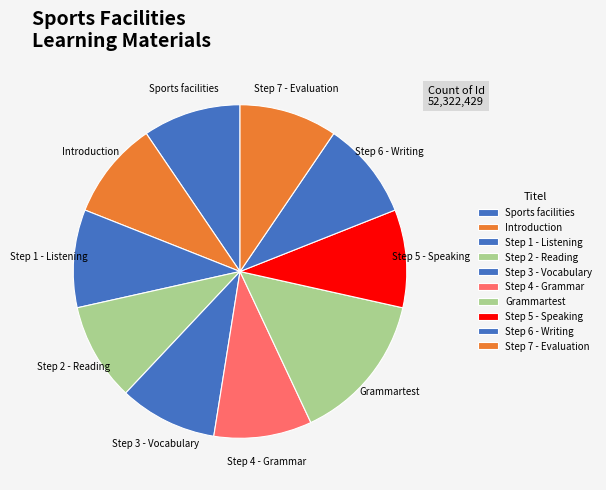

Does any single category account for the majority?

No